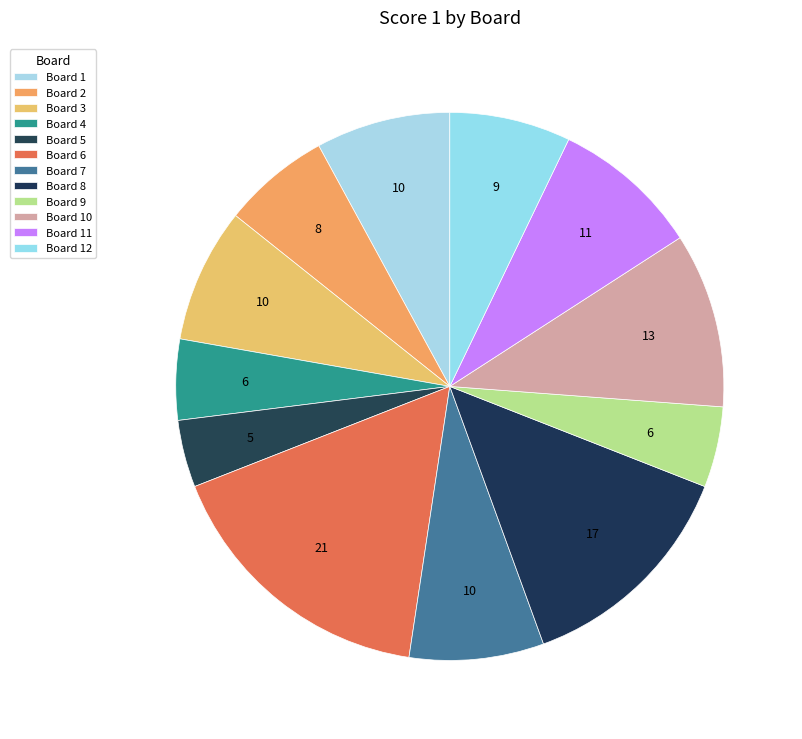

Count the number of slices in the pie.

12